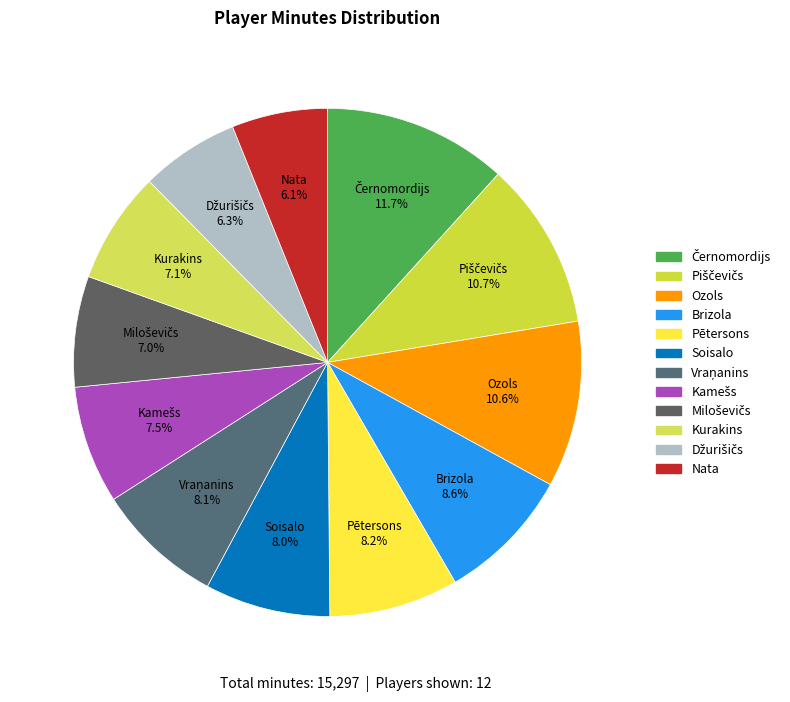

What portion of the pie excludes Ozols?

89.4%